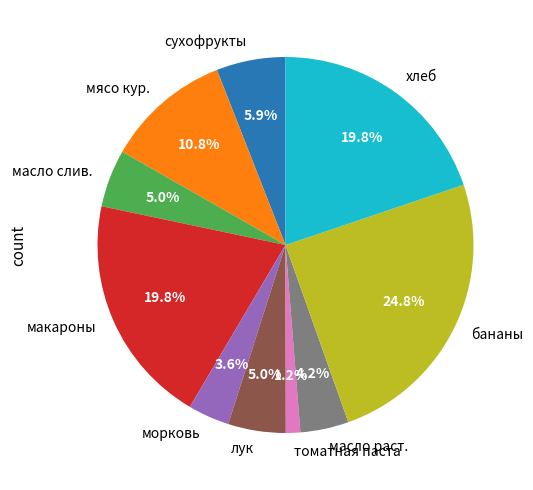

Is there any slice that represents more than half of the pie?

No